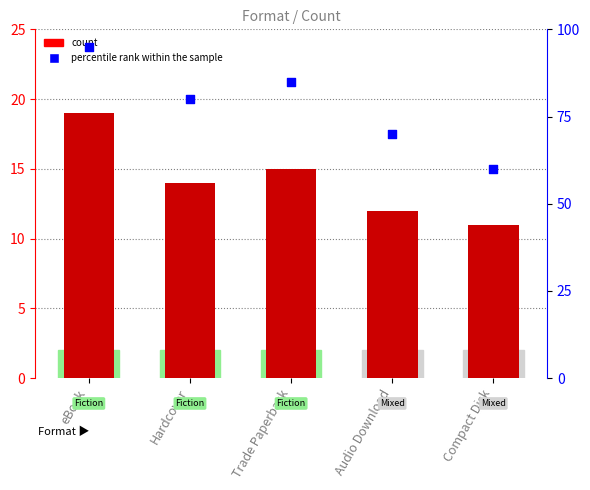

At which category is the sum across all series the highest?

eBook